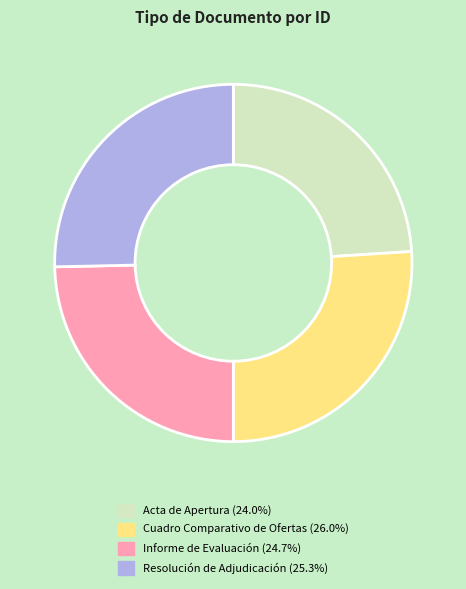

Combined, do Informe de Evaluación (24.7%) and Acta de Apertura (24.0%) account for over 50%?

No